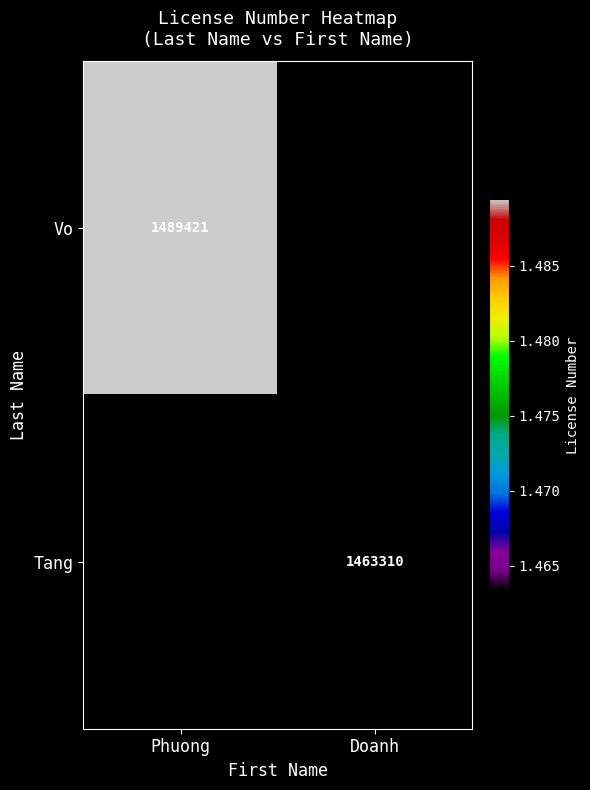

Is it true that Tang equals 1463310 at Doanh?

True